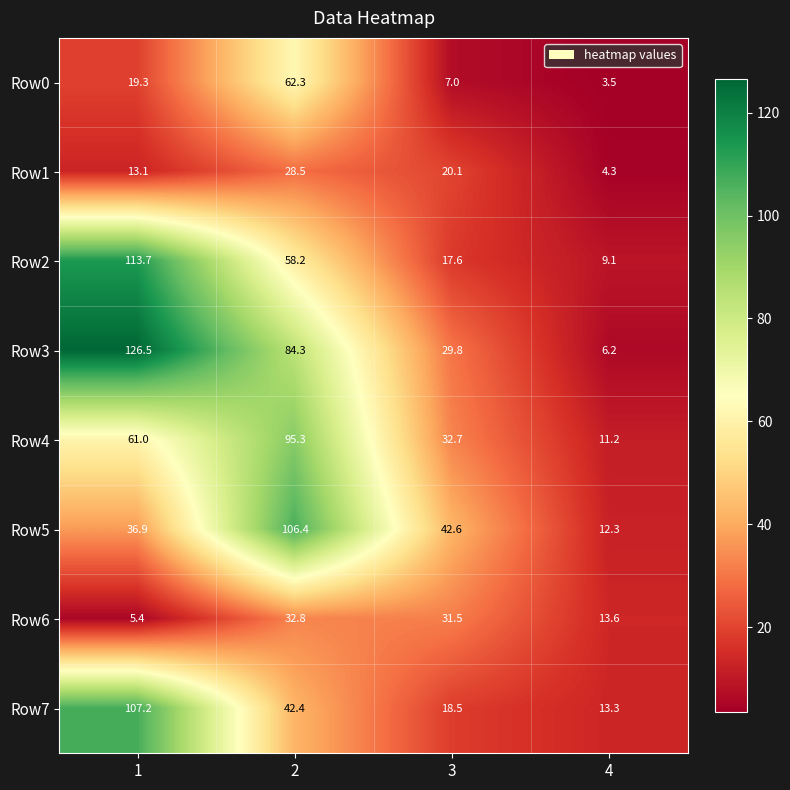

Is the value of Row4 at 3 greater than the value of Row5 at 3?

No